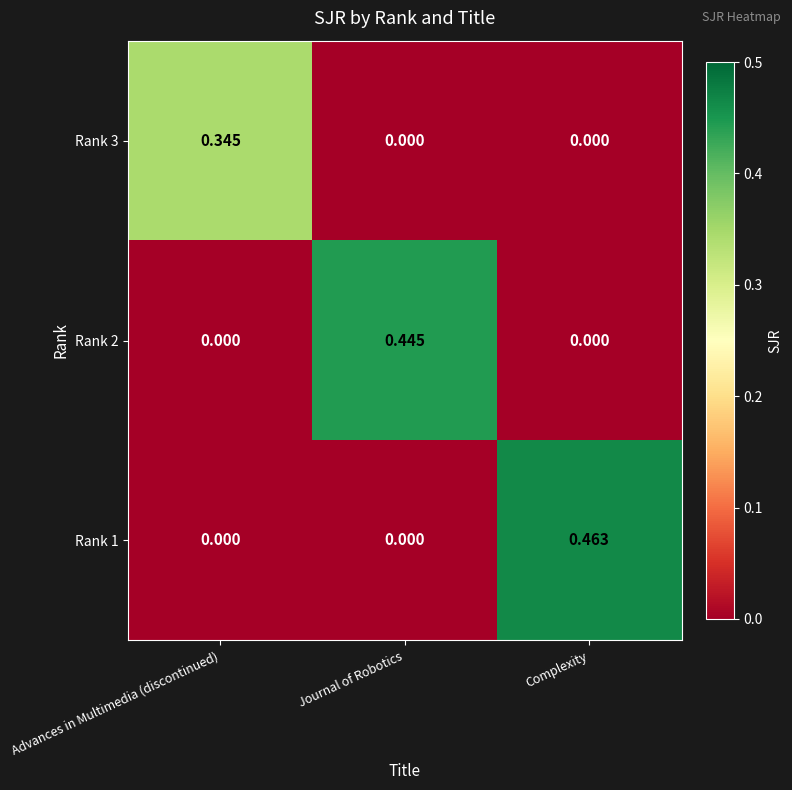

At which category is the sum across all series the highest?

Complexity